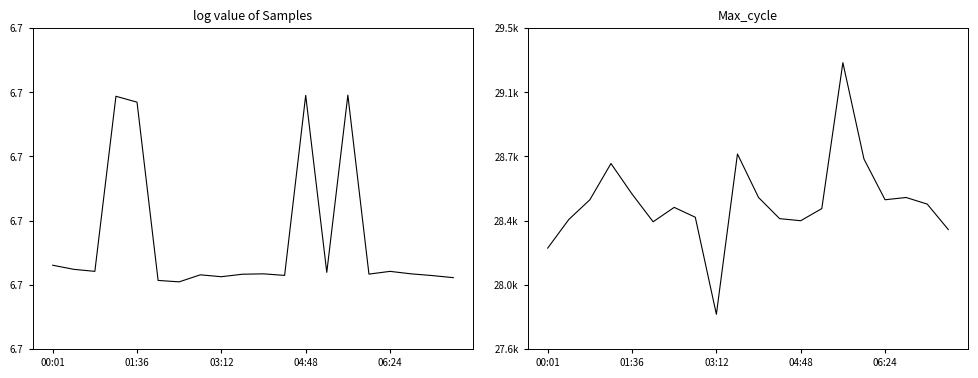

How many lines are shown in the chart?

2